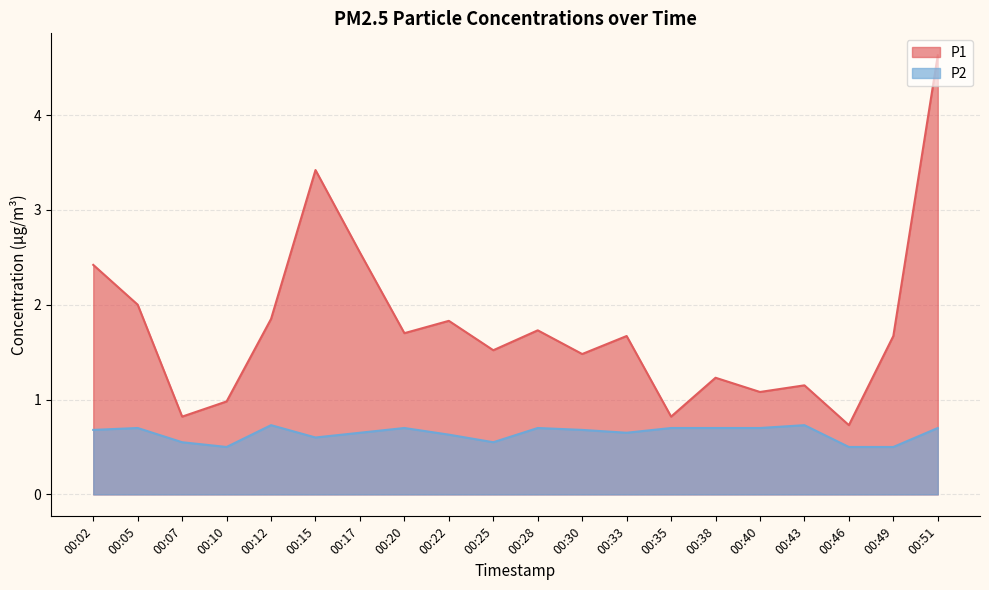

Is it true that P1 equals 2.7 at 00:12?

False